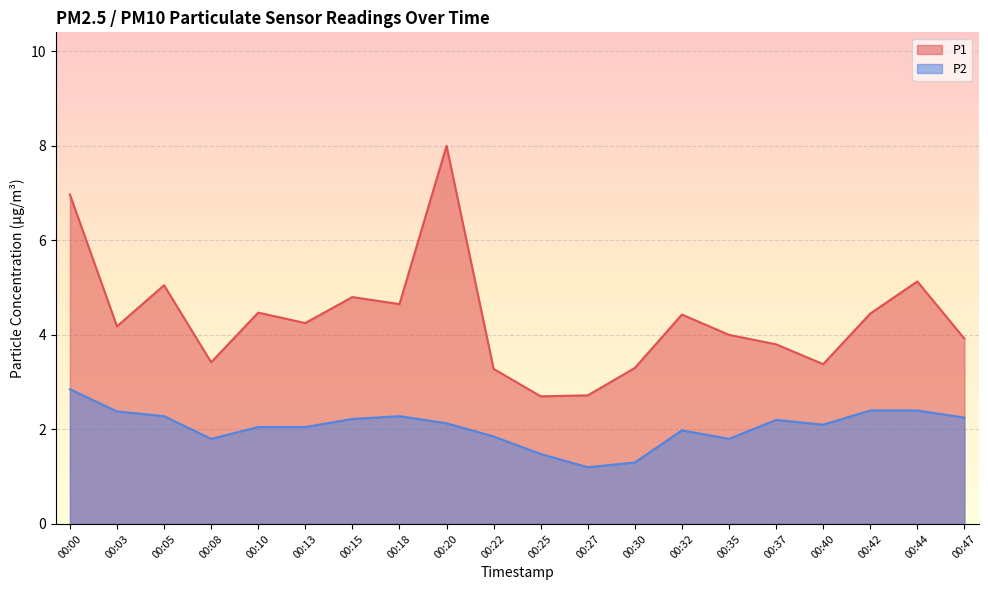

Reading left to right, extract all data points from this chart.

P1: 00:00=7.0	00:03=4.2	00:05=5.0	00:08=3.4	00:10=4.5	00:13=4.2	00:15=4.8	00:18=4.7	00:20=8.0	00:22=3.3	00:25=2.7	00:27=2.7	00:30=3.3	00:32=4.4	00:35=4.0	00:37=3.8	00:40=3.4	00:42=4.5	00:44=5.1	00:47=3.9
P2: 00:00=2.9	00:03=2.4	00:05=2.3	00:08=1.8	00:10=2.0	00:13=2.0	00:15=2.2	00:18=2.3	00:20=2.1	00:22=1.9	00:25=1.5	00:27=1.2	00:30=1.3	00:32=2.0	00:35=1.8	00:37=2.2	00:40=2.1	00:42=2.4	00:44=2.4	00:47=2.2